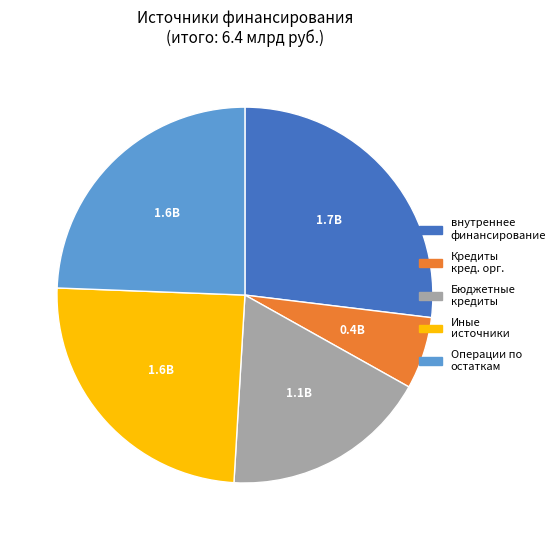

Which slice is the smallest?

Кредиты кред. орг.